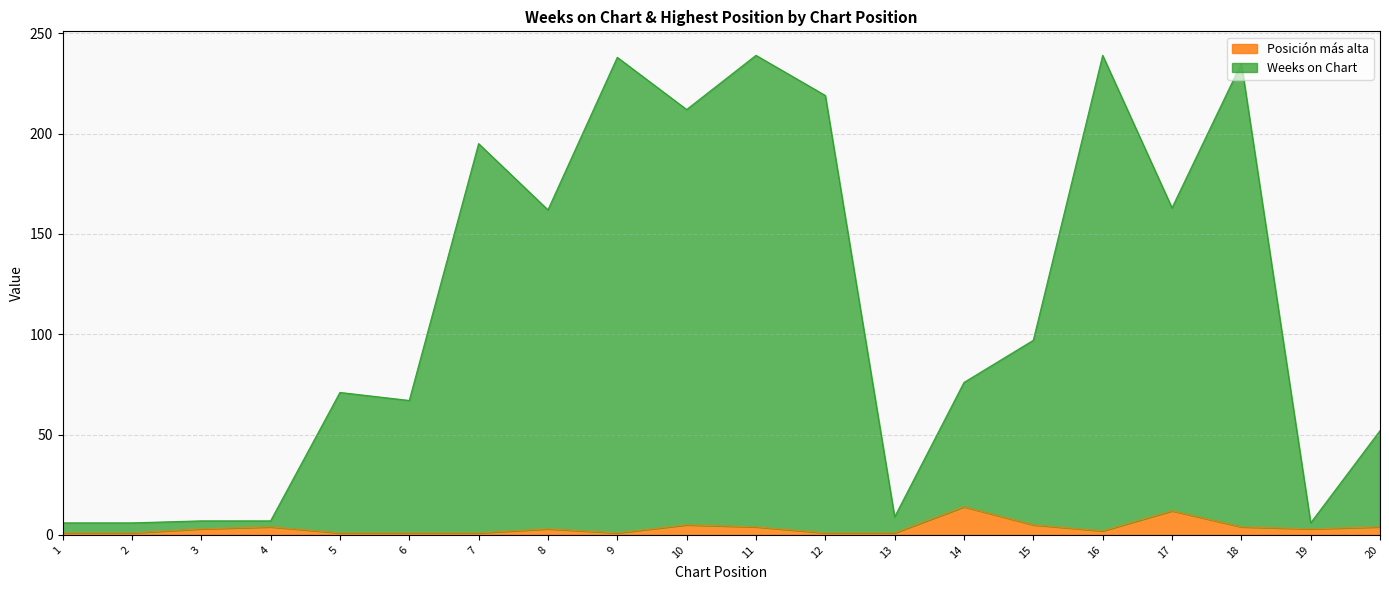

The value of Posicion mas alta at 7 is 1. True or false?

True